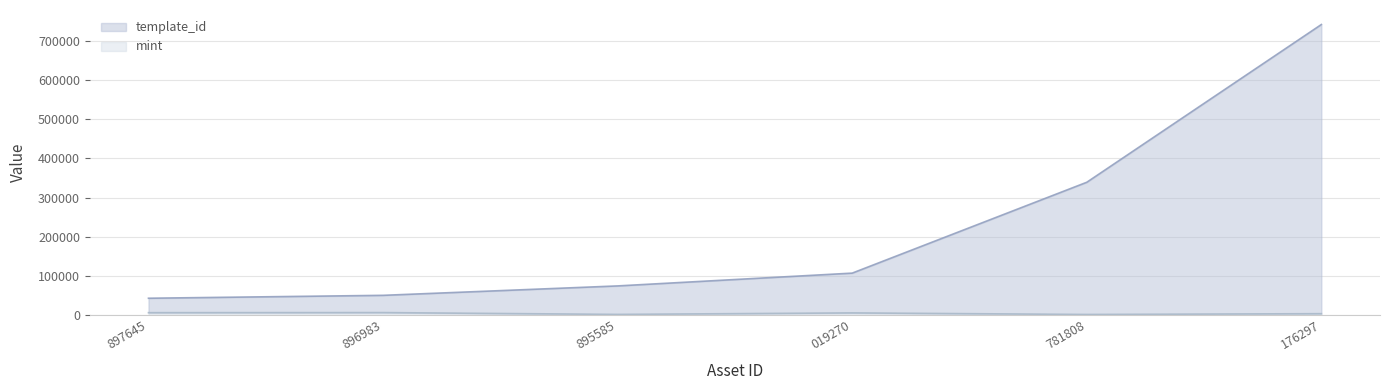

Does the chart have visible grid lines?

Yes